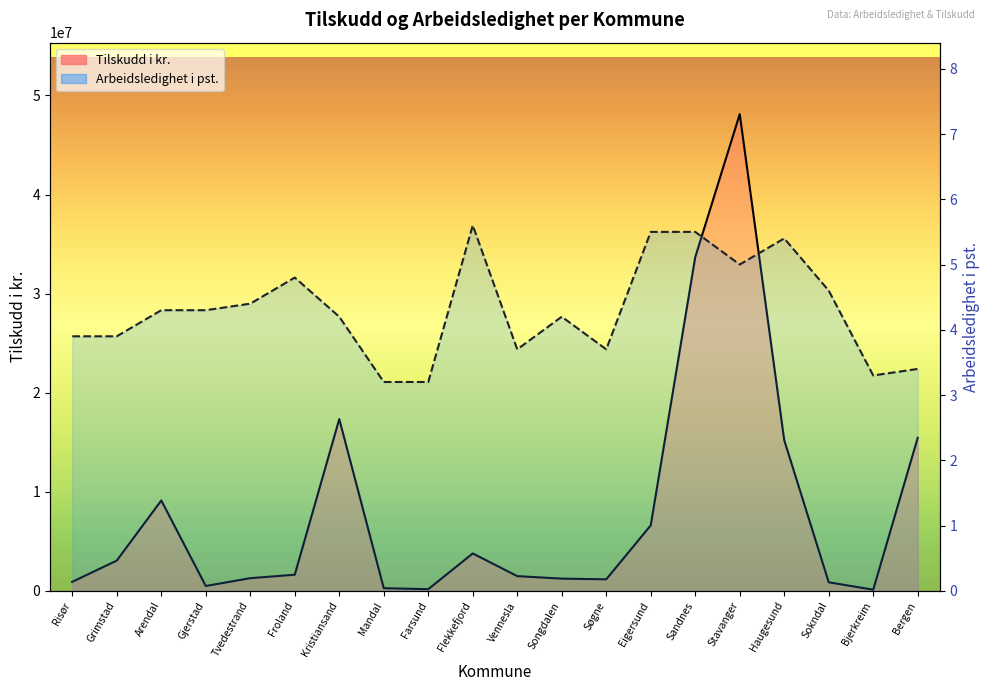

What is the sum of the Tilskudd i kr. values at Haugesund and Mandal?

15462000.0